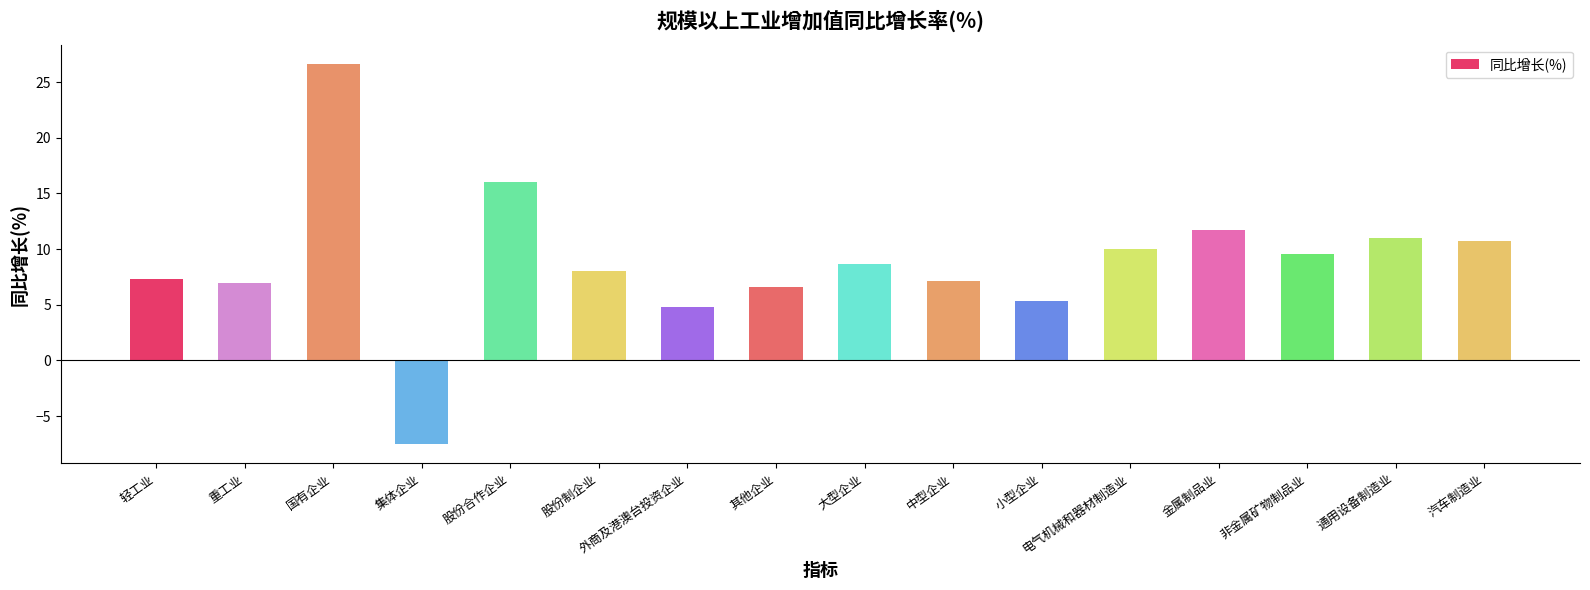

At which category does the chart reach its minimum across all series?

集体企业